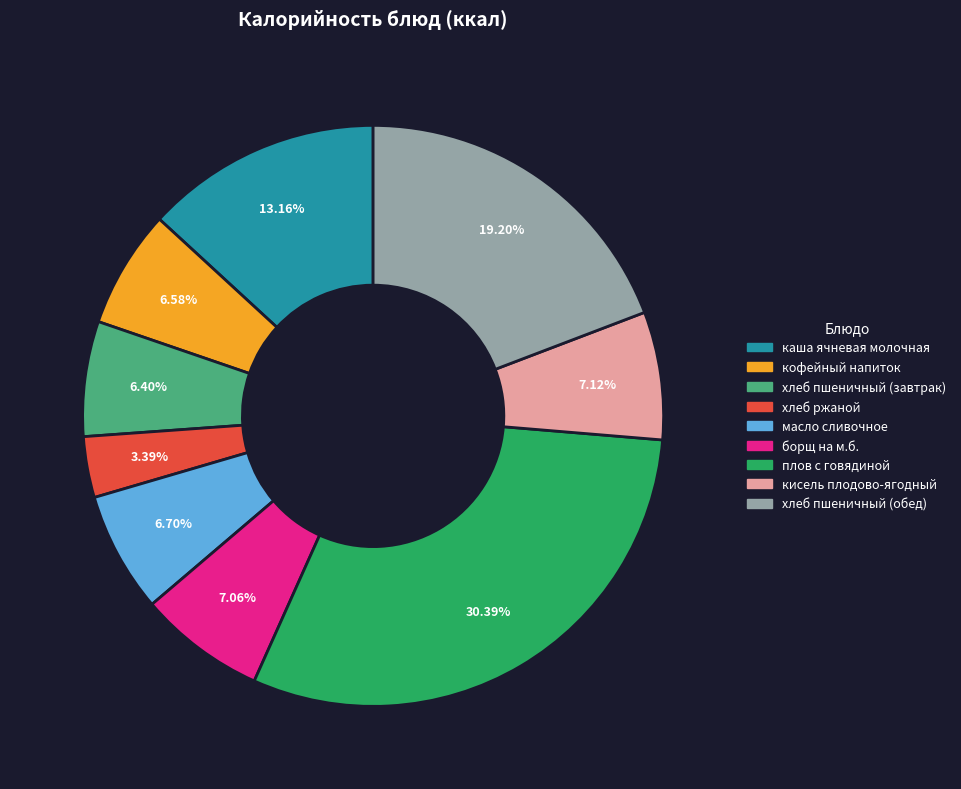

Is it true that кофейный напиток is 7% of the pie?

True